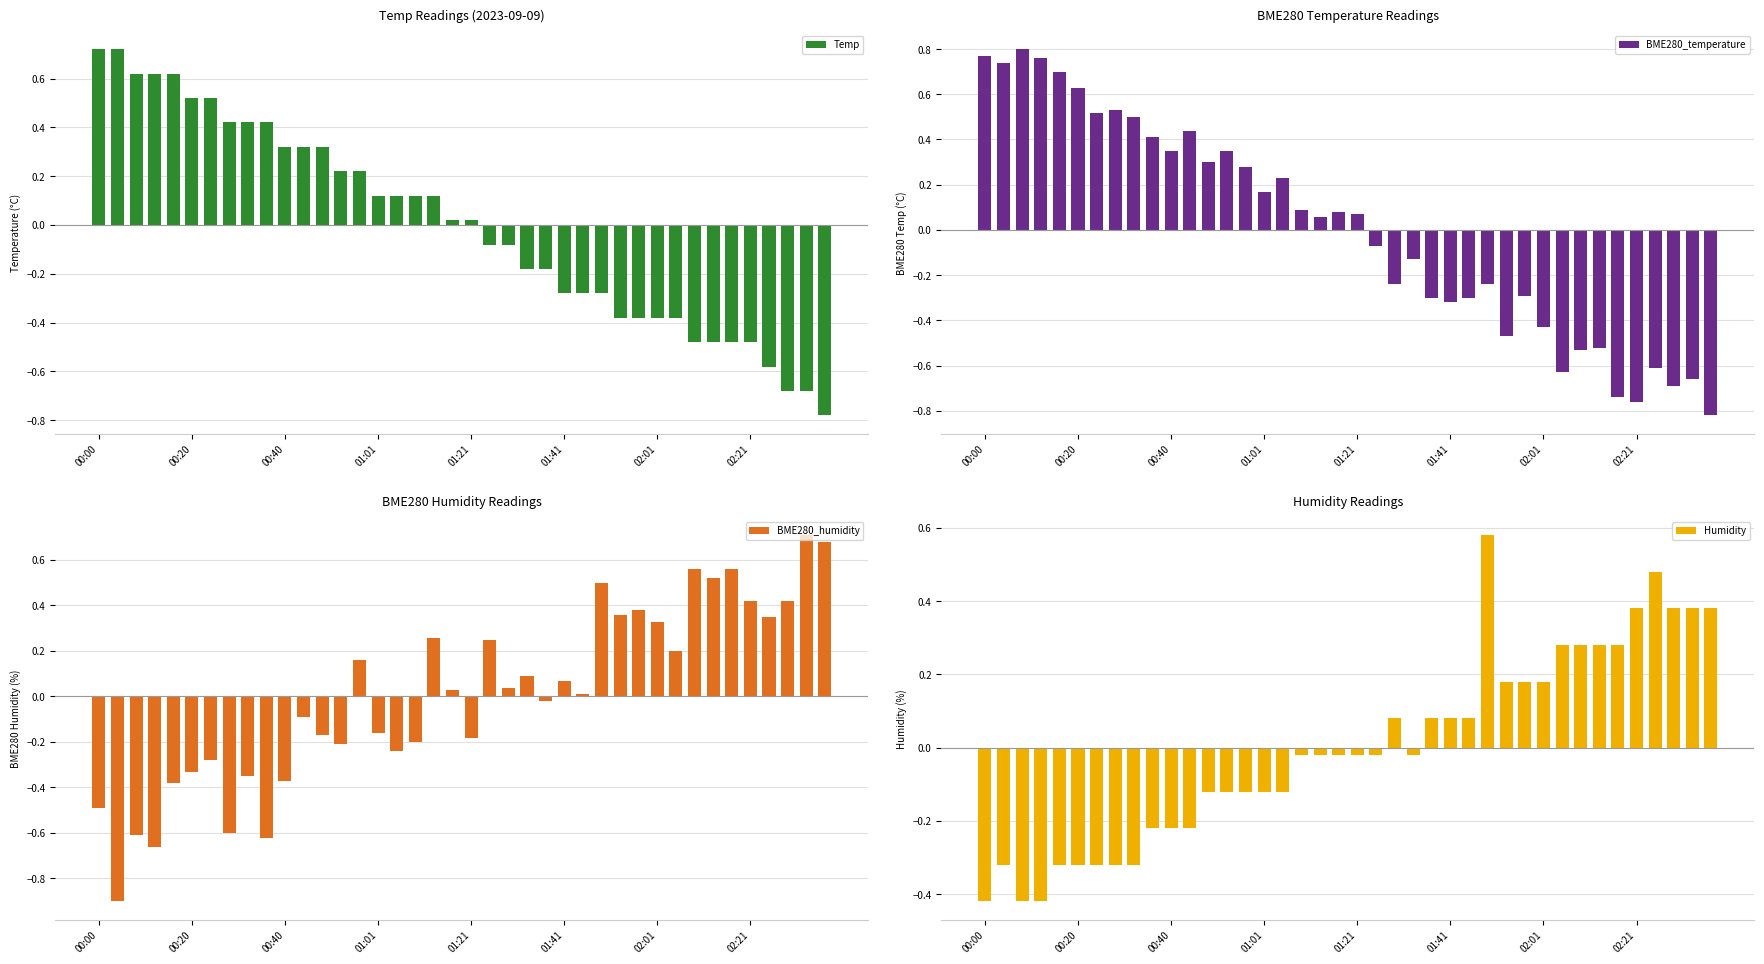

Which has a higher value, 14 or 22?

14